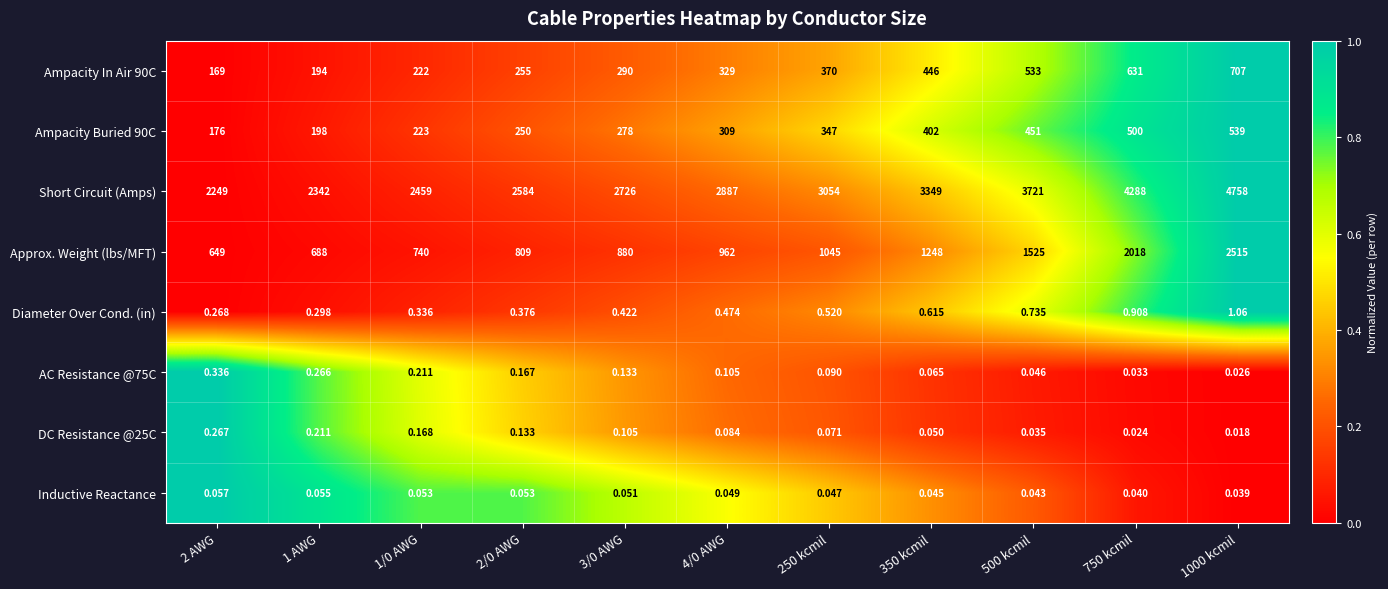

At which category is the sum across all series the highest?

1000 kcmil